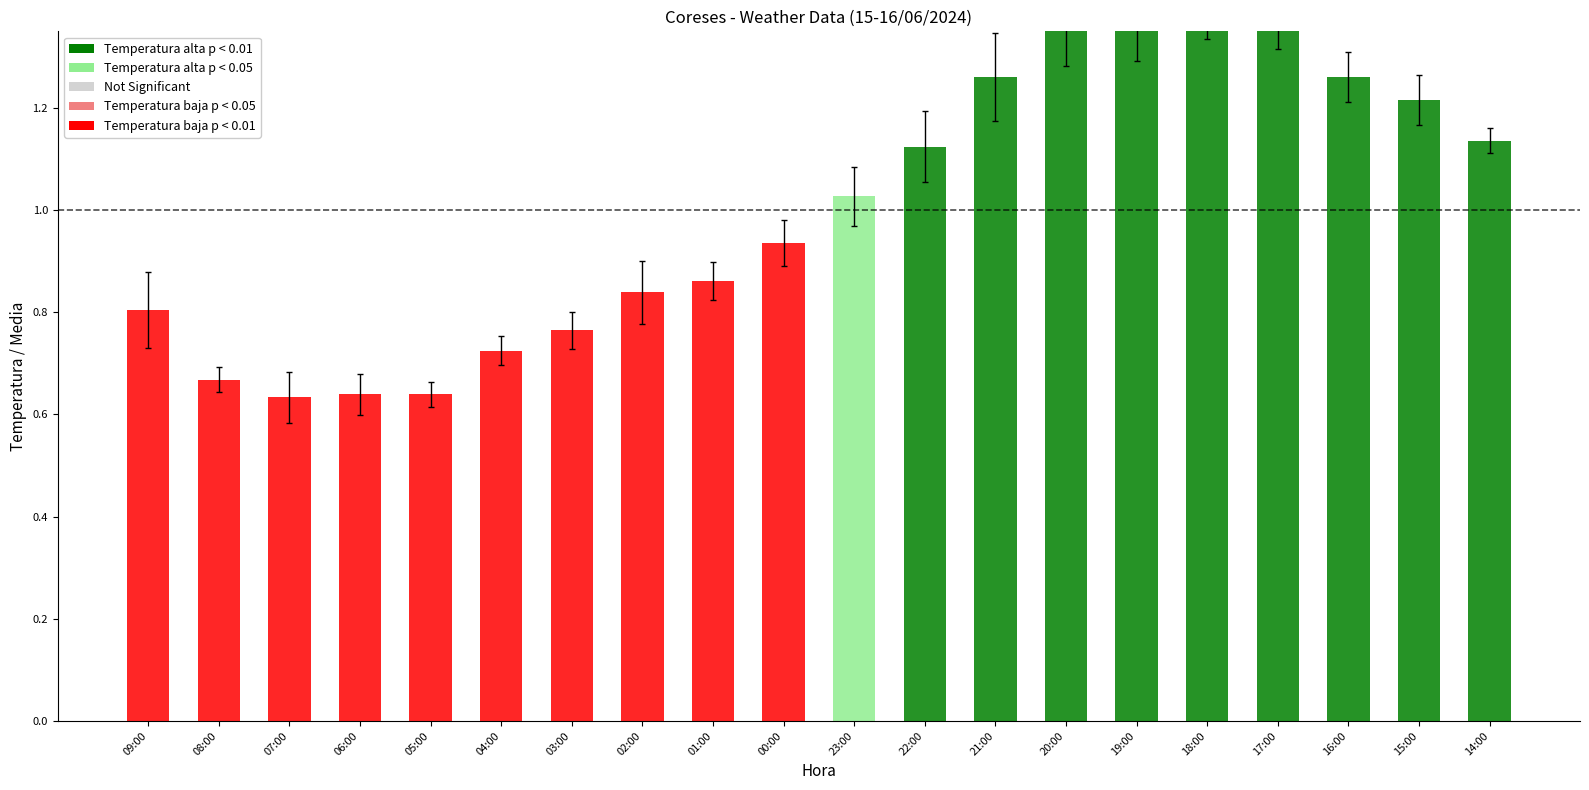

Is the value of Humidade (%) at 00:00 greater than the value of Temperatura (ºC) at 17:00?

No